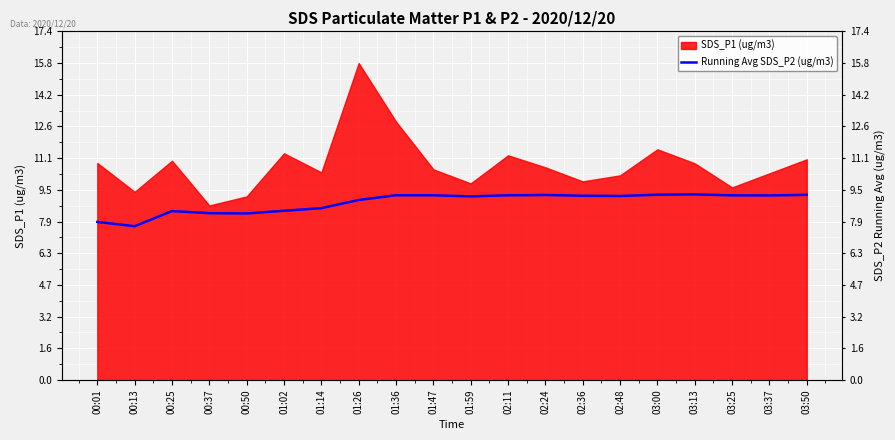

Where is the data nearest to the value 8?

00:01